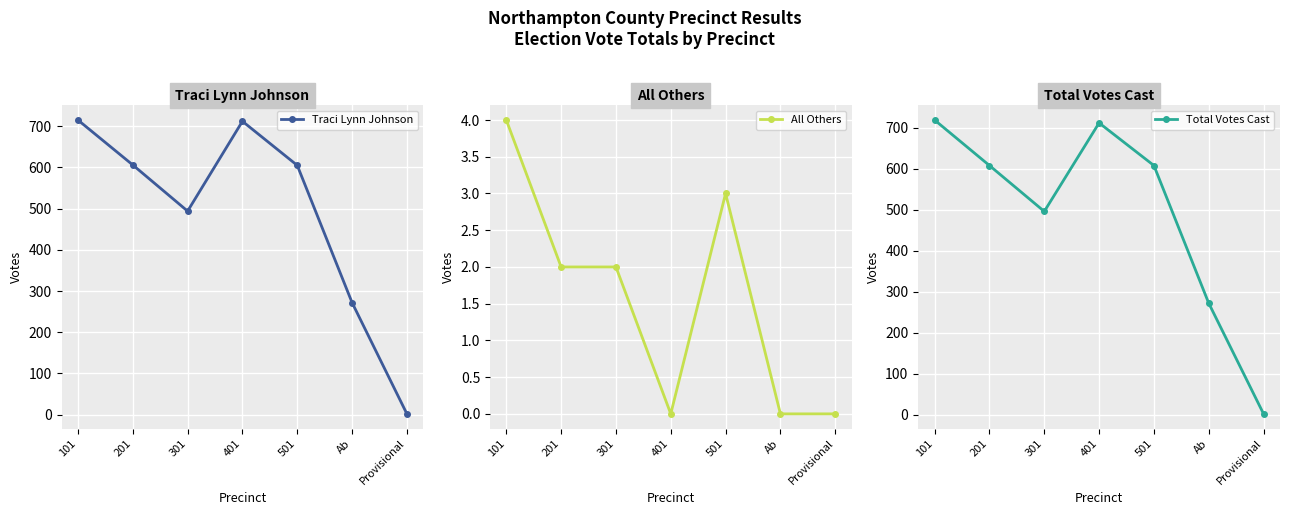

The Traci Lynn Johnson series shows 1065 at 201. True or false?

False